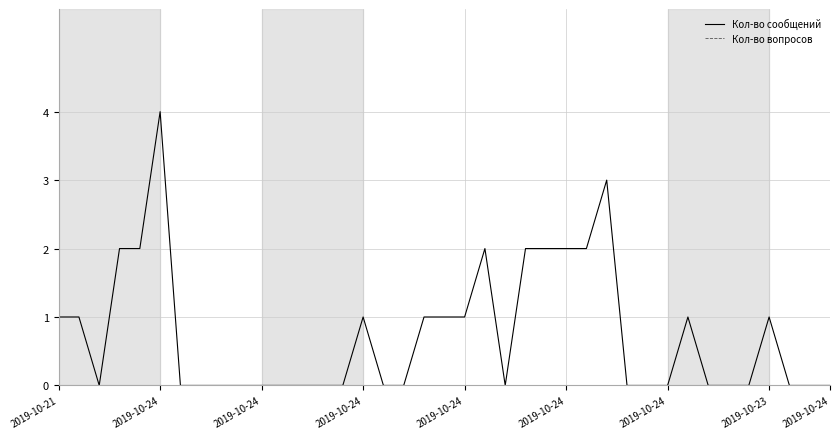

Is this an area chart (filled region under the line)?

No